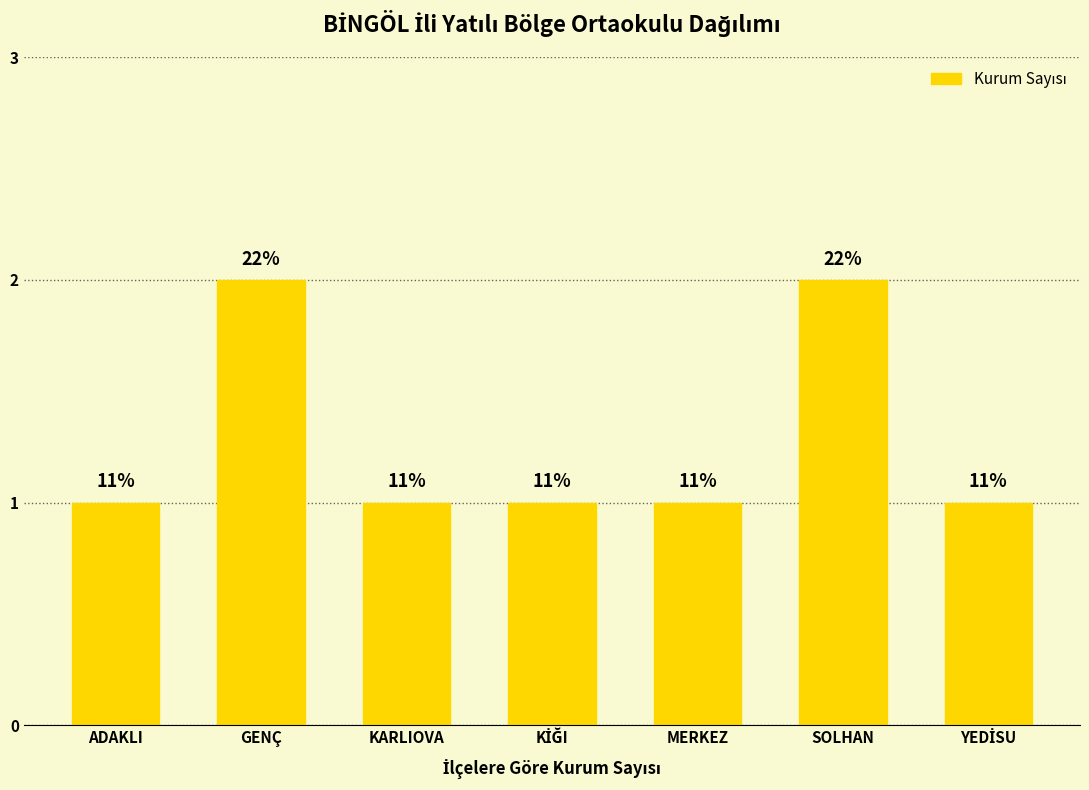

How many bars are there in total?

7